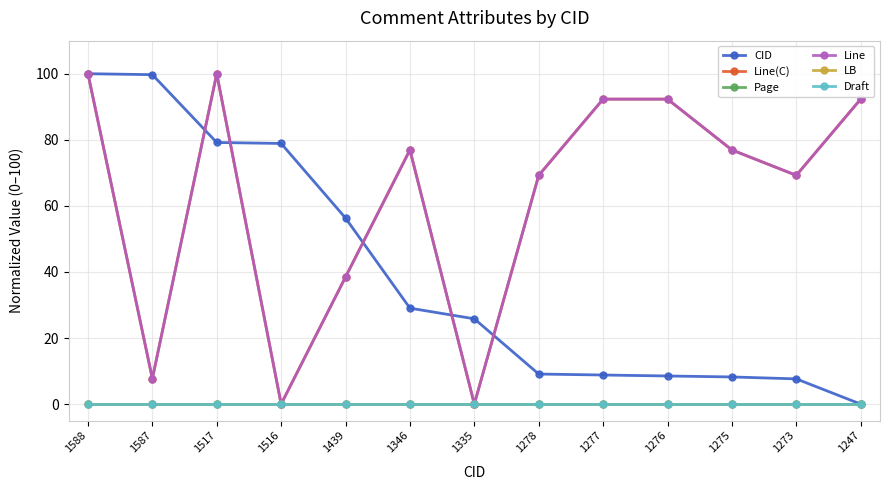

True or false: Line has a value of 136.1 at 1276.

False